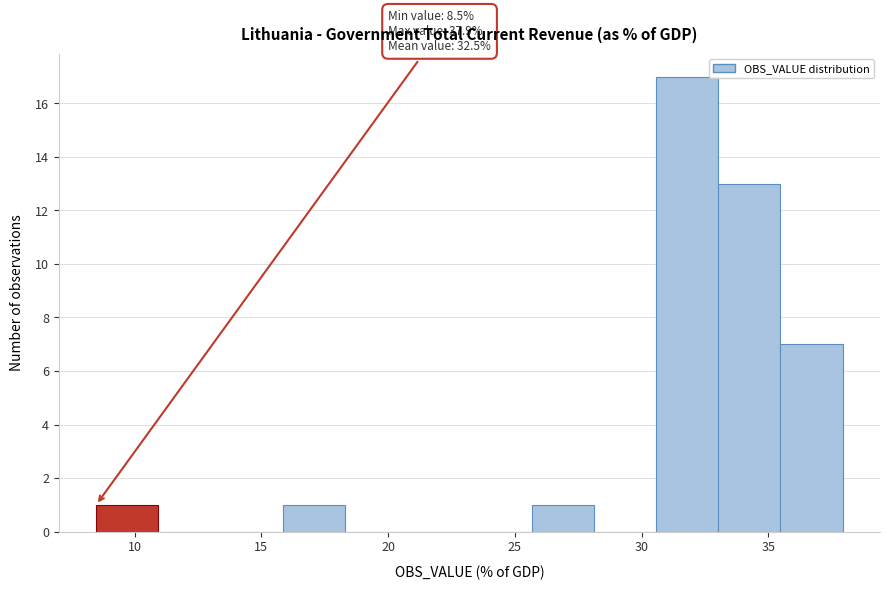

Which range on the x-axis has the tallest bar?

30.5 to 33.0